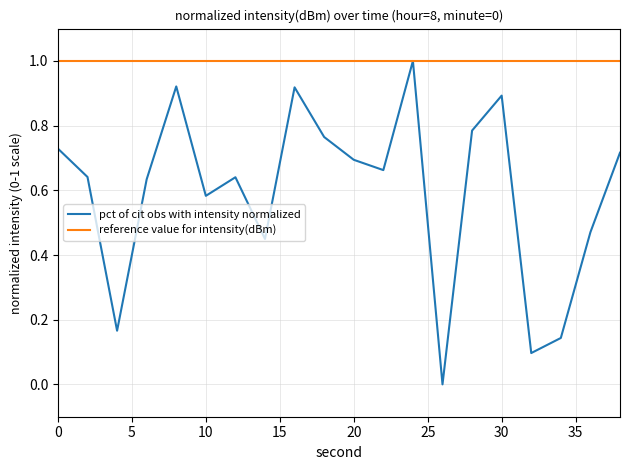

List the series in order of their overall mean, lowest first.

pct of cit obs with intensity normalized, reference value for intensity(dBm)